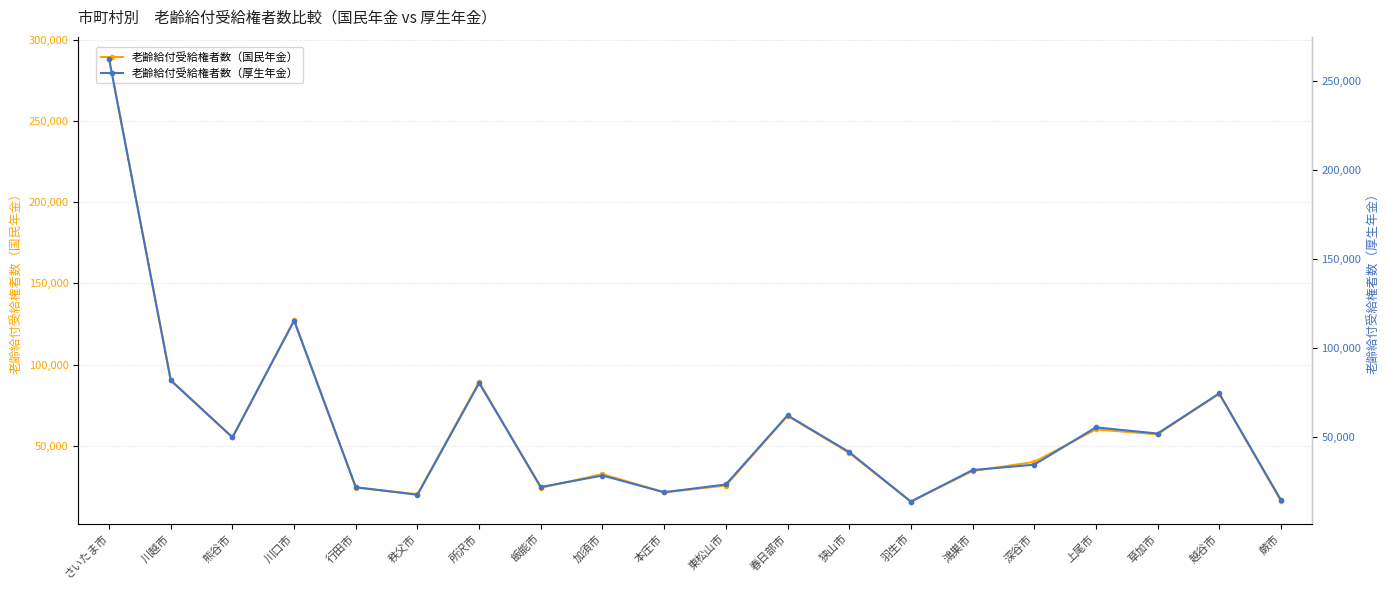

Reading right to left, extract all data points from this chart.

老齢給付受給権者数（国民年金）: 蕨市=16142	越谷市=82067	草加市=57101	上尾市=60084	深谷市=40112	鴻巣市=34517	羽生市=15698	狭山市=45673	春日部市=68496	東松山市=25543	本庄市=21419	加須市=32606	飯能市=24178	所沢市=89299	秩父市=20252	行田市=24270	川口市=127189	熊谷市=55176	川越市=90492	さいたま市=288012
老齢給付受給権者数（厚生年金）: 蕨市=14720	越谷市=74540	草加市=52027	上尾市=55482	深谷市=34520	鴻巣市=31481	羽生市=13781	狭山市=41613	春日部市=62229	東松山市=23388	本庄市=19032	加須市=28427	飯能市=21972	所沢市=80417	秩父市=17614	行田市=21861	川口市=115488	熊谷市=49878	川越市=81831	さいたま市=262479